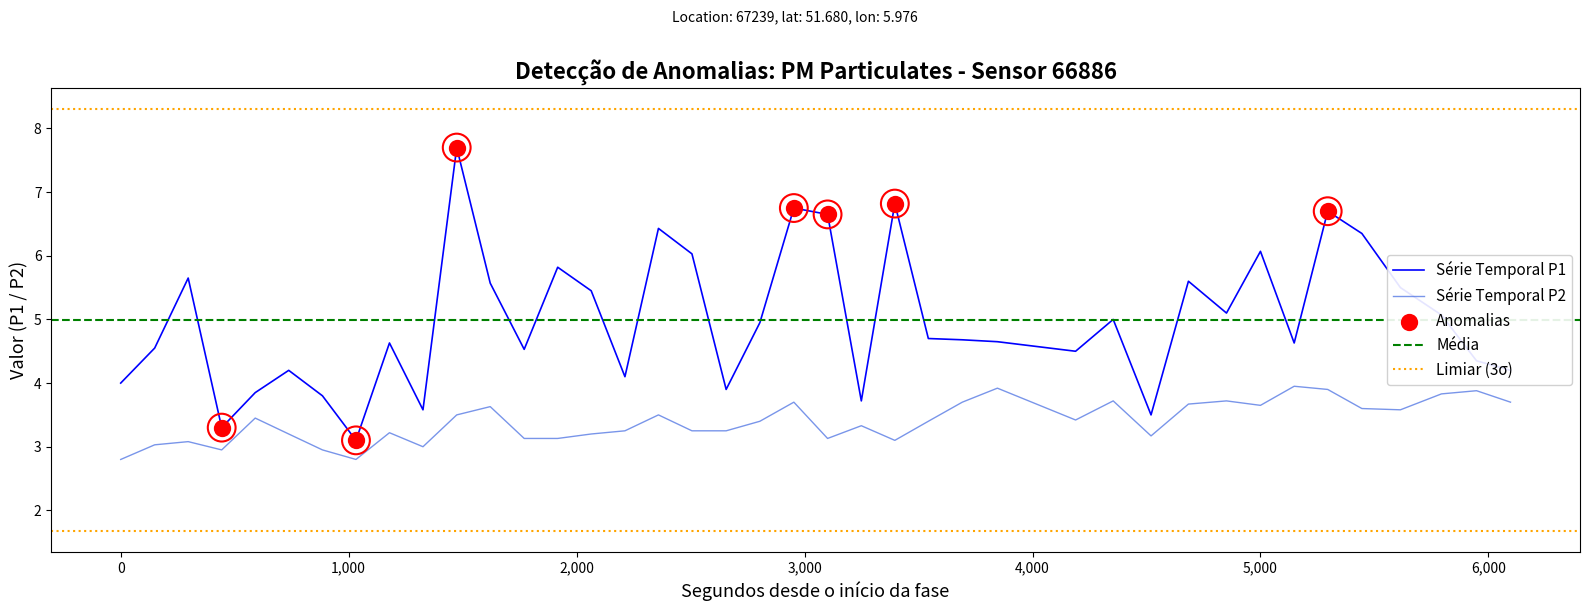

Which series has the largest total across all categories?

P1